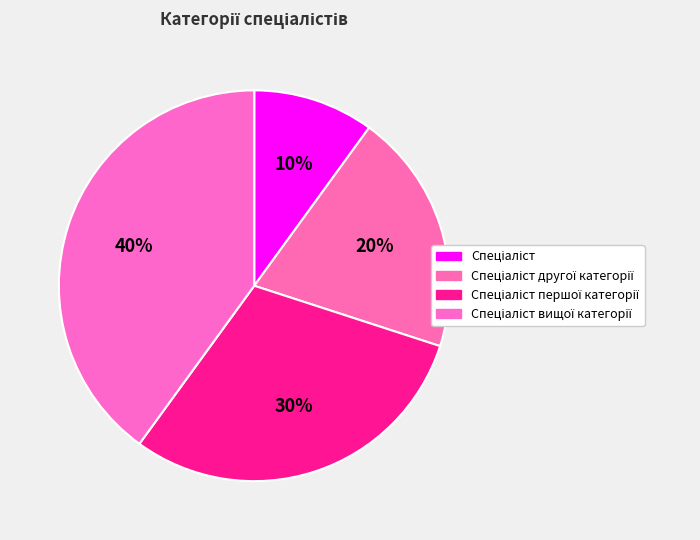

To the nearest percent, what is the average slice percentage?

25%